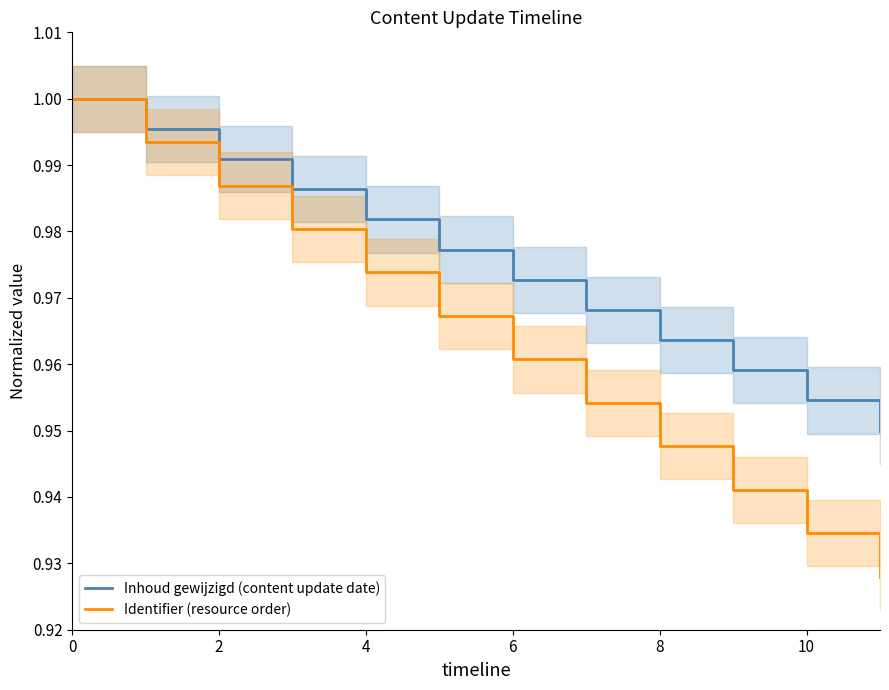

True or false: Inhoud gewijzigd (content update date) has a value of 0.6 at 2.

False